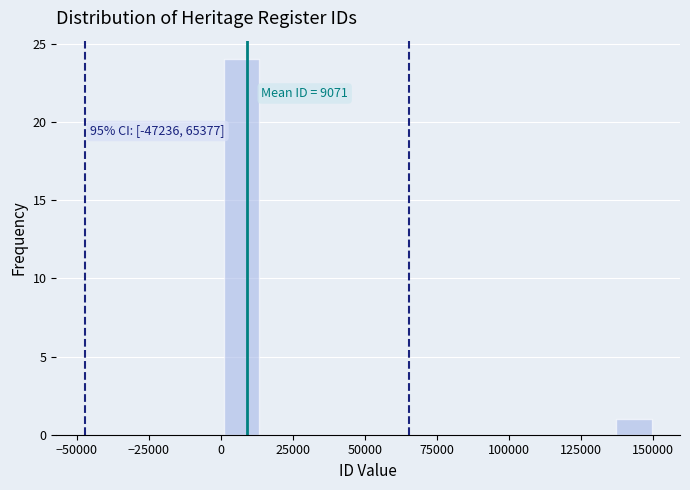

Around what value on the x-axis is the tallest bar? Give the approximate position of its centre, as read against the axis.

5000